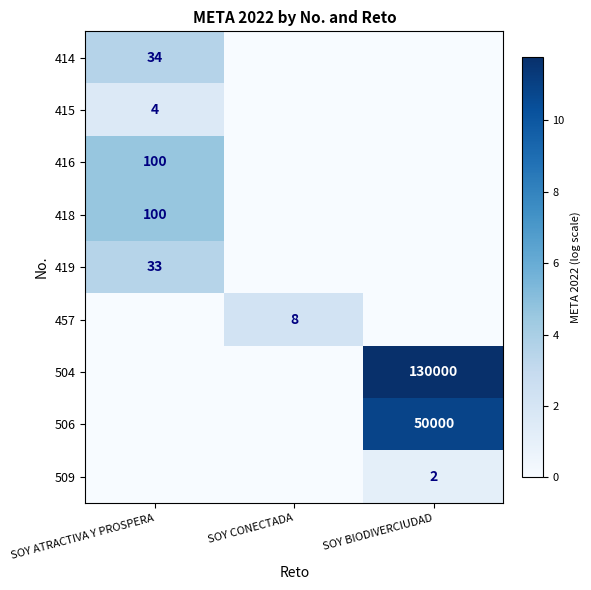

The 414 series shows 59 at SOY ATRACTIVA Y PROSPERA. True or false?

False